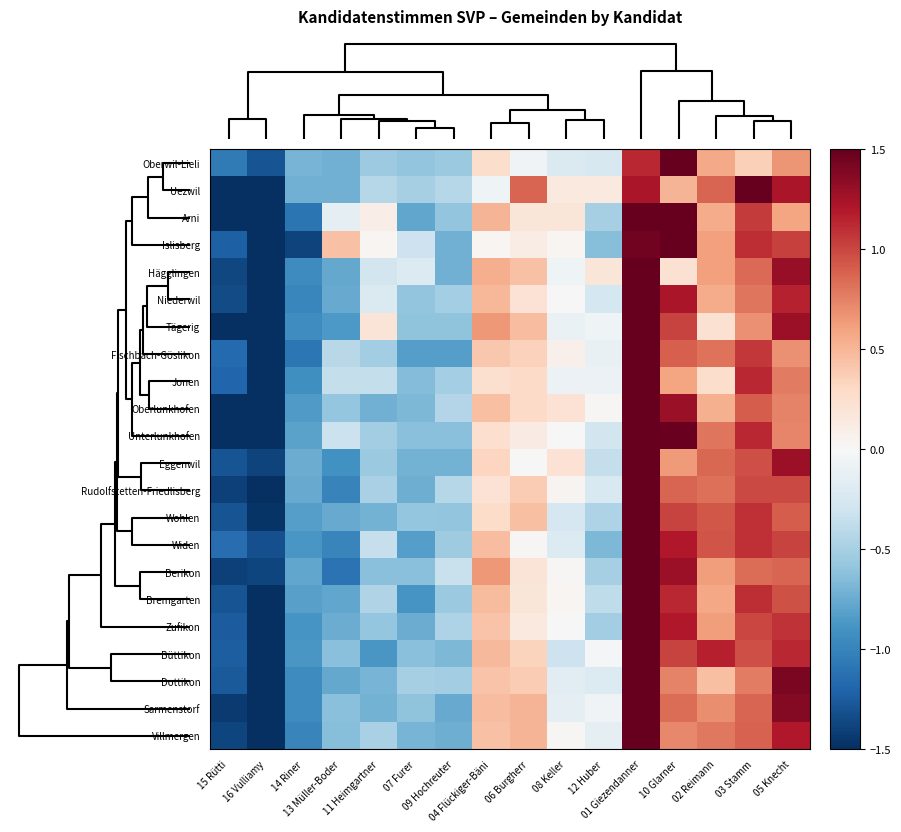

Reading left to right, extract all data points from this chart.

Oberwil-Lieli: 15 Rütti=-1.1	16 Vulliamy=-1.3	14 Riner=-0.7	13 Müller-Boder=-0.7	11 Heimgartner=-0.5	07 Furer=-0.6	09 Hochreuter=-0.6	04 Flückiger-Bäni=0.3	06 Burgherr=-0.1	08 Keller=-0.2	12 Huber=-0.2	01 Giezendanner=1.1	10 Glarner=3.0	02 Reimann=0.6	03 Stamm=0.4	05 Knecht=0.7
Uezwil: 15 Rütti=-1.8	16 Vulliamy=-1.9	14 Riner=-0.7	13 Müller-Boder=-0.7	11 Heimgartner=-0.4	07 Furer=-0.5	09 Hochreuter=-0.4	04 Flückiger-Bäni=-0.1	06 Burgherr=0.9	08 Keller=0.1	12 Huber=0.1	01 Giezendanner=1.2	10 Glarner=0.5	02 Reimann=0.9	03 Stamm=1.6	05 Knecht=1.2
Arni: 15 Rütti=-1.6	16 Vulliamy=-1.8	14 Riner=-1.1	13 Müller-Boder=-0.1	11 Heimgartner=0.1	07 Furer=-0.8	09 Hochreuter=-0.6	04 Flückiger-Bäni=0.5	06 Burgherr=0.2	08 Keller=0.2	12 Huber=-0.5	01 Giezendanner=1.6	10 Glarner=1.7	02 Reimann=0.6	03 Stamm=1.1	05 Knecht=0.6
Islisberg: 15 Rütti=-1.2	16 Vulliamy=-2.1	14 Riner=-1.4	13 Müller-Boder=0.4	11 Heimgartner=0.0	07 Furer=-0.3	09 Hochreuter=-0.7	04 Flückiger-Bäni=0.0	06 Burgherr=0.1	08 Keller=0.0	12 Huber=-0.6	01 Giezendanner=1.4	10 Glarner=1.5	02 Reimann=0.6	03 Stamm=1.1	05 Knecht=1.0
Hägglingen: 15 Rütti=-1.4	16 Vulliamy=-2.0	14 Riner=-0.9	13 Müller-Boder=-0.8	11 Heimgartner=-0.3	07 Furer=-0.2	09 Hochreuter=-0.7	04 Flückiger-Bäni=0.6	06 Burgherr=0.4	08 Keller=-0.1	12 Huber=0.2	01 Giezendanner=2.2	10 Glarner=0.2	02 Reimann=0.6	03 Stamm=0.9	05 Knecht=1.3
Niederwil: 15 Rütti=-1.3	16 Vulliamy=-1.9	14 Riner=-1.0	13 Müller-Boder=-0.8	11 Heimgartner=-0.2	07 Furer=-0.6	09 Hochreuter=-0.5	04 Flückiger-Bäni=0.5	06 Burgherr=0.2	08 Keller=-0.0	12 Huber=-0.3	01 Giezendanner=2.1	10 Glarner=1.2	02 Reimann=0.6	03 Stamm=0.8	05 Knecht=1.1
Tägerig: 15 Rütti=-1.6	16 Vulliamy=-1.8	14 Riner=-0.9	13 Müller-Boder=-0.9	11 Heimgartner=0.2	07 Furer=-0.6	09 Hochreuter=-0.6	04 Flückiger-Bäni=0.7	06 Burgherr=0.5	08 Keller=-0.1	12 Huber=-0.1	01 Giezendanner=2.0	10 Glarner=1.0	02 Reimann=0.2	03 Stamm=0.7	05 Knecht=1.3
Fischbach-Göslikon: 15 Rütti=-1.2	16 Vulliamy=-1.7	14 Riner=-1.1	13 Müller-Boder=-0.4	11 Heimgartner=-0.5	07 Furer=-0.8	09 Hochreuter=-0.8	04 Flückiger-Bäni=0.4	06 Burgherr=0.3	08 Keller=0.1	12 Huber=-0.1	01 Giezendanner=2.3	10 Glarner=0.9	02 Reimann=0.8	03 Stamm=1.1	05 Knecht=0.7
Jonen: 15 Rütti=-1.2	16 Vulliamy=-1.8	14 Riner=-0.9	13 Müller-Boder=-0.4	11 Heimgartner=-0.4	07 Furer=-0.6	09 Hochreuter=-0.5	04 Flückiger-Bäni=0.2	06 Burgherr=0.3	08 Keller=-0.1	12 Huber=-0.1	01 Giezendanner=2.7	10 Glarner=0.6	02 Reimann=0.3	03 Stamm=1.1	05 Knecht=0.8
Oberlunkhofen: 15 Rütti=-1.5	16 Vulliamy=-1.8	14 Riner=-0.8	13 Müller-Boder=-0.6	11 Heimgartner=-0.7	07 Furer=-0.7	09 Hochreuter=-0.4	04 Flückiger-Bäni=0.5	06 Burgherr=0.3	08 Keller=0.2	12 Huber=0.0	01 Giezendanner=2.1	10 Glarner=1.3	02 Reimann=0.5	03 Stamm=0.9	05 Knecht=0.7
Unterlunkhofen: 15 Rütti=-1.5	16 Vulliamy=-1.8	14 Riner=-0.8	13 Müller-Boder=-0.3	11 Heimgartner=-0.5	07 Furer=-0.6	09 Hochreuter=-0.6	04 Flückiger-Bäni=0.3	06 Burgherr=0.1	08 Keller=0.0	12 Huber=-0.3	01 Giezendanner=2.0	10 Glarner=1.5	02 Reimann=0.8	03 Stamm=1.1	05 Knecht=0.7
Eggenwil: 15 Rütti=-1.3	16 Vulliamy=-1.4	14 Riner=-0.7	13 Müller-Boder=-0.9	11 Heimgartner=-0.6	07 Furer=-0.7	09 Hochreuter=-0.7	04 Flückiger-Bäni=0.3	06 Burgherr=-0.0	08 Keller=0.2	12 Huber=-0.4	01 Giezendanner=2.4	10 Glarner=0.6	02 Reimann=0.9	03 Stamm=1.0	05 Knecht=1.3
Rudolfstetten-Friedlisberg: 15 Rütti=-1.4	16 Vulliamy=-1.6	14 Riner=-0.8	13 Müller-Boder=-1.0	11 Heimgartner=-0.5	07 Furer=-0.7	09 Hochreuter=-0.4	04 Flückiger-Bäni=0.2	06 Burgherr=0.4	08 Keller=0.0	12 Huber=-0.2	01 Giezendanner=2.3	10 Glarner=0.9	02 Reimann=0.8	03 Stamm=1.0	05 Knecht=1.0
Wohlen: 15 Rütti=-1.3	16 Vulliamy=-1.5	14 Riner=-0.8	13 Müller-Boder=-0.8	11 Heimgartner=-0.7	07 Furer=-0.6	09 Hochreuter=-0.6	04 Flückiger-Bäni=0.3	06 Burgherr=0.4	08 Keller=-0.3	12 Huber=-0.5	01 Giezendanner=2.3	10 Glarner=1.0	02 Reimann=0.9	03 Stamm=1.1	05 Knecht=0.9
Widen: 15 Rütti=-1.1	16 Vulliamy=-1.3	14 Riner=-0.9	13 Müller-Boder=-1.0	11 Heimgartner=-0.3	07 Furer=-0.8	09 Hochreuter=-0.5	04 Flückiger-Bäni=0.5	06 Burgherr=0.0	08 Keller=-0.2	12 Huber=-0.7	01 Giezendanner=2.2	10 Glarner=1.2	02 Reimann=0.9	03 Stamm=1.1	05 Knecht=1.0
Berikon: 15 Rütti=-1.4	16 Vulliamy=-1.4	14 Riner=-0.8	13 Müller-Boder=-1.1	11 Heimgartner=-0.6	07 Furer=-0.6	09 Hochreuter=-0.3	04 Flückiger-Bäni=0.7	06 Burgherr=0.2	08 Keller=0.0	12 Huber=-0.5	01 Giezendanner=2.3	10 Glarner=1.3	02 Reimann=0.6	03 Stamm=0.8	05 Knecht=0.9
Bremgarten: 15 Rütti=-1.3	16 Vulliamy=-1.6	14 Riner=-0.8	13 Müller-Boder=-0.8	11 Heimgartner=-0.4	07 Furer=-0.9	09 Hochreuter=-0.6	04 Flückiger-Bäni=0.5	06 Burgherr=0.2	08 Keller=0.0	12 Huber=-0.4	01 Giezendanner=2.3	10 Glarner=1.1	02 Reimann=0.6	03 Stamm=1.1	05 Knecht=1.0
Zufikon: 15 Rütti=-1.2	16 Vulliamy=-1.6	14 Riner=-0.9	13 Müller-Boder=-0.7	11 Heimgartner=-0.6	07 Furer=-0.7	09 Hochreuter=-0.5	04 Flückiger-Bäni=0.4	06 Burgherr=0.2	08 Keller=0.0	12 Huber=-0.5	01 Giezendanner=2.3	10 Glarner=1.2	02 Reimann=0.6	03 Stamm=1.0	05 Knecht=1.1
Büttikon: 15 Rütti=-1.2	16 Vulliamy=-1.8	14 Riner=-0.9	13 Müller-Boder=-0.6	11 Heimgartner=-0.9	07 Furer=-0.6	09 Hochreuter=-0.7	04 Flückiger-Bäni=0.5	06 Burgherr=0.3	08 Keller=-0.3	12 Huber=-0.0	01 Giezendanner=1.9	10 Glarner=1.0	02 Reimann=1.2	03 Stamm=1.0	05 Knecht=1.1
Dottikon: 15 Rütti=-1.3	16 Vulliamy=-1.5	14 Riner=-0.9	13 Müller-Boder=-0.8	11 Heimgartner=-0.7	07 Furer=-0.5	09 Hochreuter=-0.5	04 Flückiger-Bäni=0.4	06 Burgherr=0.4	08 Keller=-0.2	12 Huber=-0.2	01 Giezendanner=2.4	10 Glarner=0.7	02 Reimann=0.4	03 Stamm=0.8	05 Knecht=1.4
Sarmenstorf: 15 Rütti=-1.4	16 Vulliamy=-1.6	14 Riner=-0.9	13 Müller-Boder=-0.6	11 Heimgartner=-0.7	07 Furer=-0.6	09 Hochreuter=-0.8	04 Flückiger-Bäni=0.5	06 Burgherr=0.5	08 Keller=-0.1	12 Huber=-0.1	01 Giezendanner=2.1	10 Glarner=0.8	02 Reimann=0.7	03 Stamm=0.9	05 Knecht=1.4
Villmergen: 15 Rütti=-1.4	16 Vulliamy=-1.7	14 Riner=-1.0	13 Müller-Boder=-0.6	11 Heimgartner=-0.5	07 Furer=-0.7	09 Hochreuter=-0.7	04 Flückiger-Bäni=0.4	06 Burgherr=0.5	08 Keller=0.0	12 Huber=-0.1	01 Giezendanner=2.2	10 Glarner=0.7	02 Reimann=0.8	03 Stamm=0.9	05 Knecht=1.2